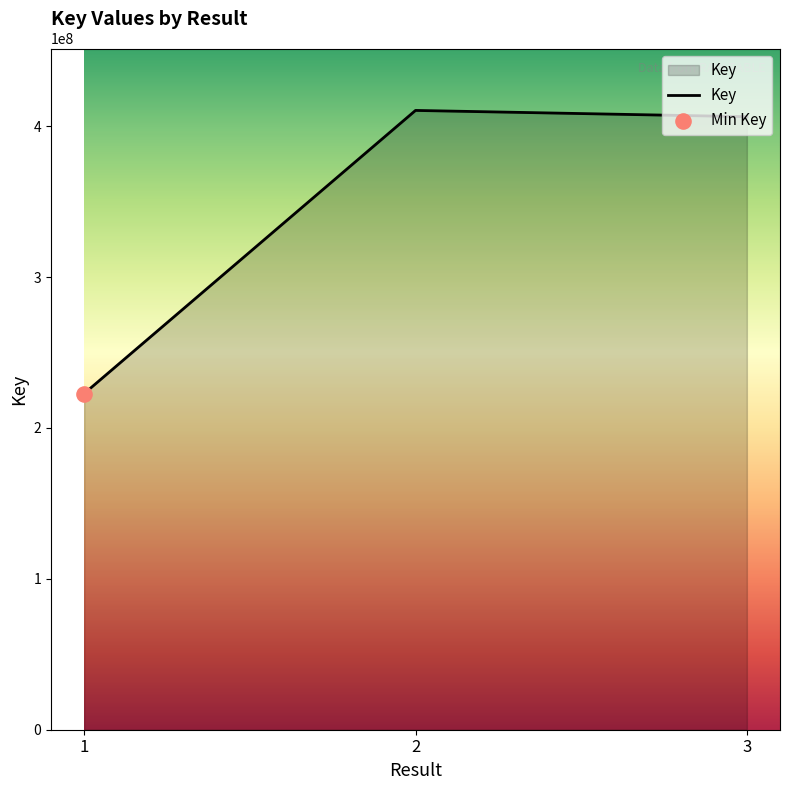

Between 2 and 3, which is larger?

2